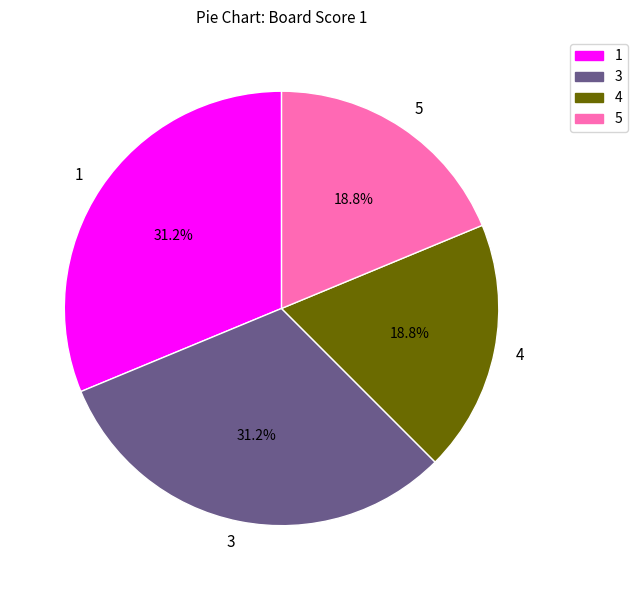

Which has a higher value, 4 or 1?

1